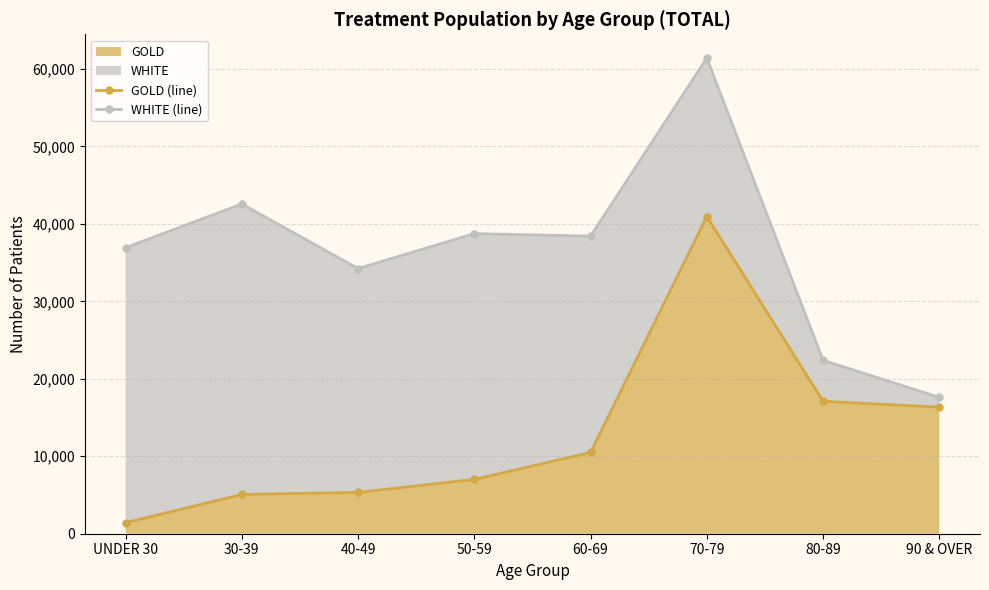

How many categories are shown in the chart?

8